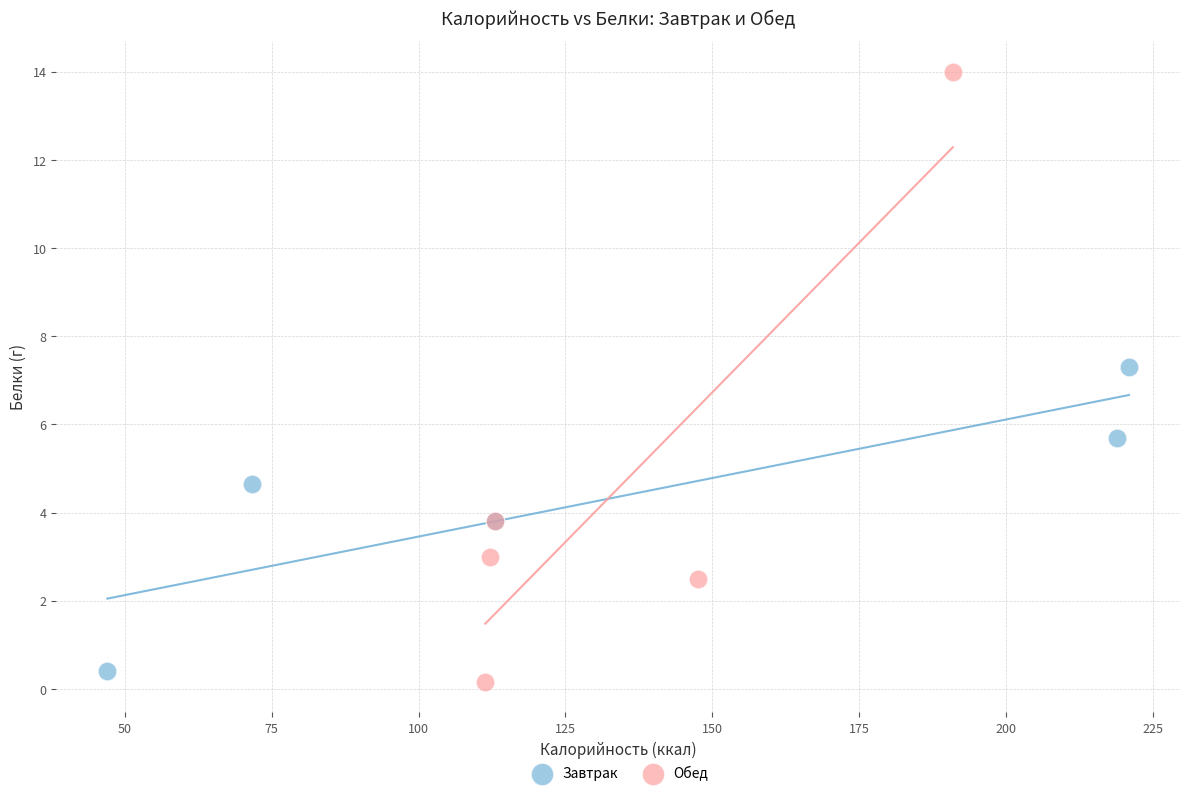

Which series has the largest Y range (max minus min)?

Обед